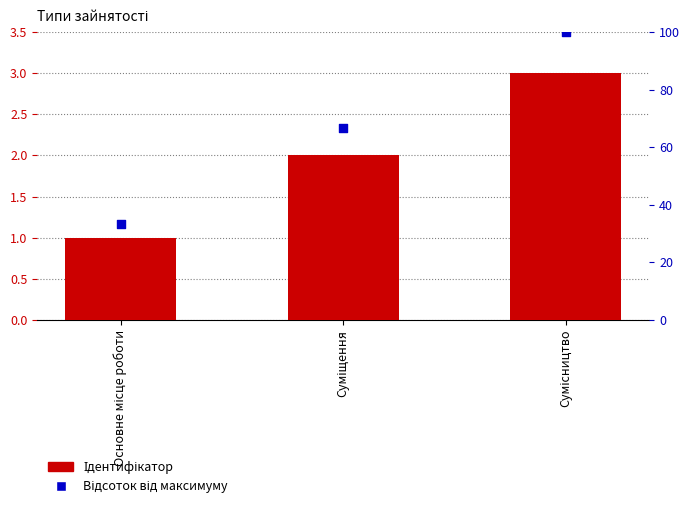

At which category is the sum across all series the highest?

Сумісництво